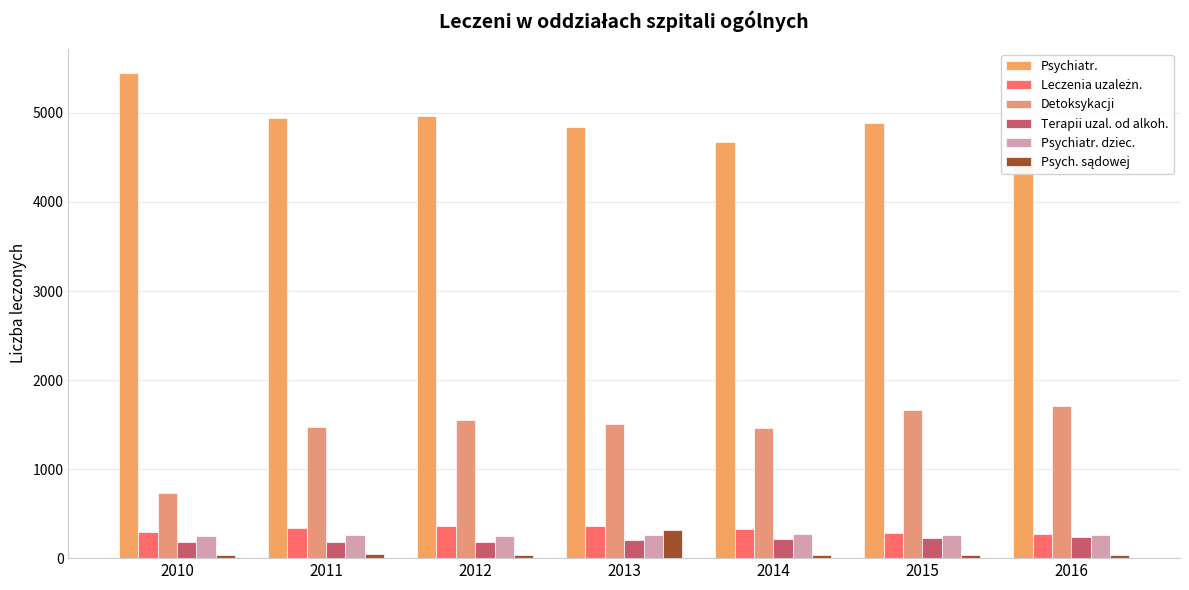

Which series has the largest total across all categories?

Psychiatr.